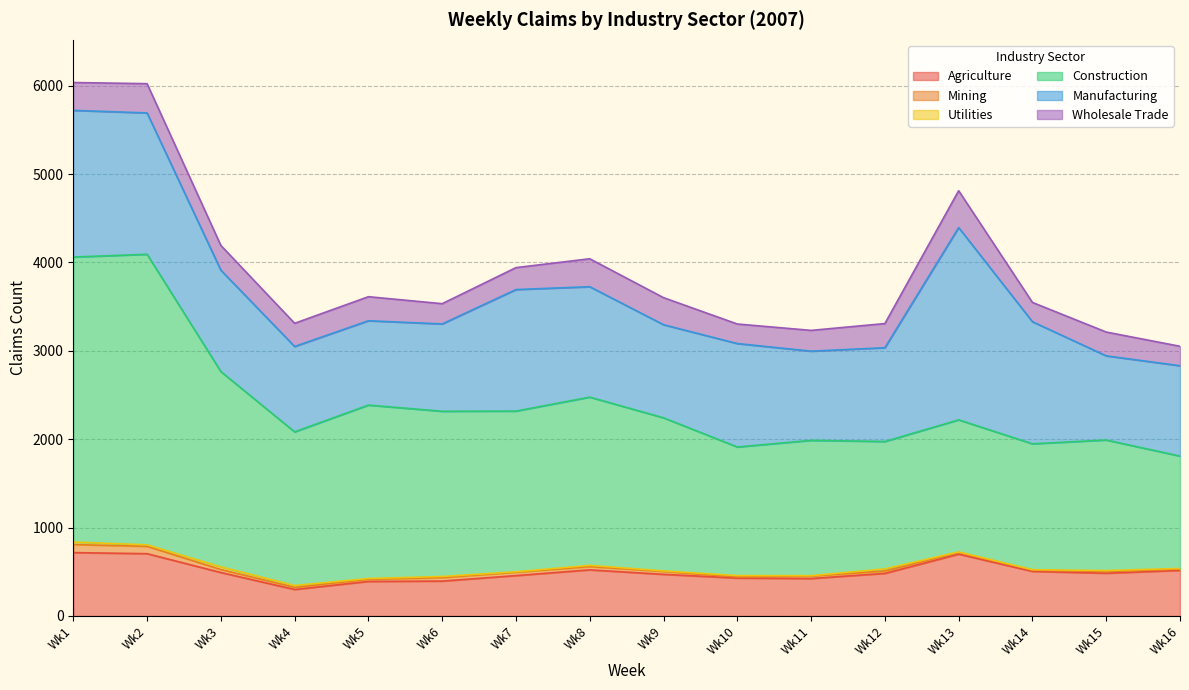

Rank the series at Wk7 from highest to lowest value.

Construction, Manufacturing, Agriculture, Wholesale Trade, Mining, Utilities